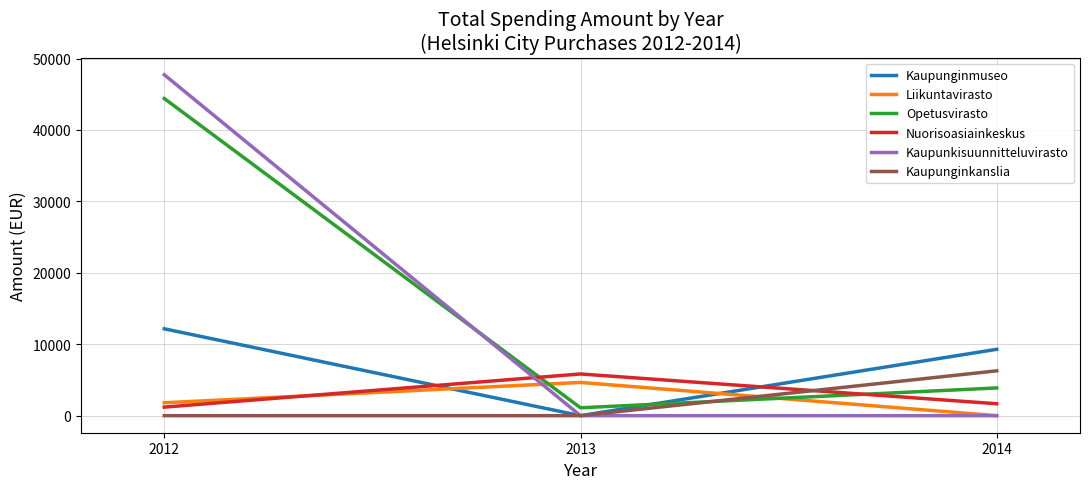

Between 2012 and 2014, which series saw the biggest shift?

Kaupunkisuunnitteluvirasto